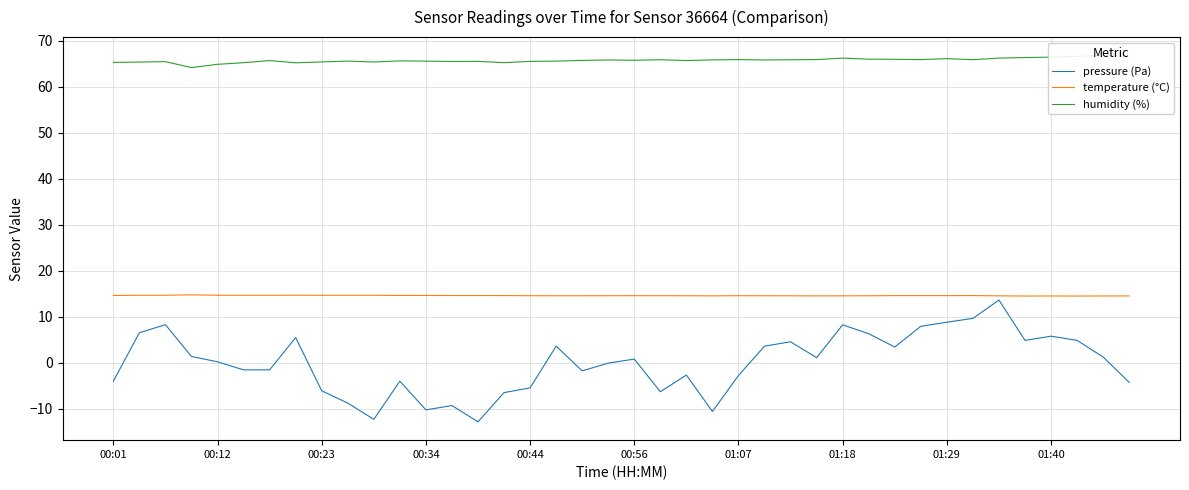

The temperature (°C) series shows 19.7 at 01:29. True or false?

False